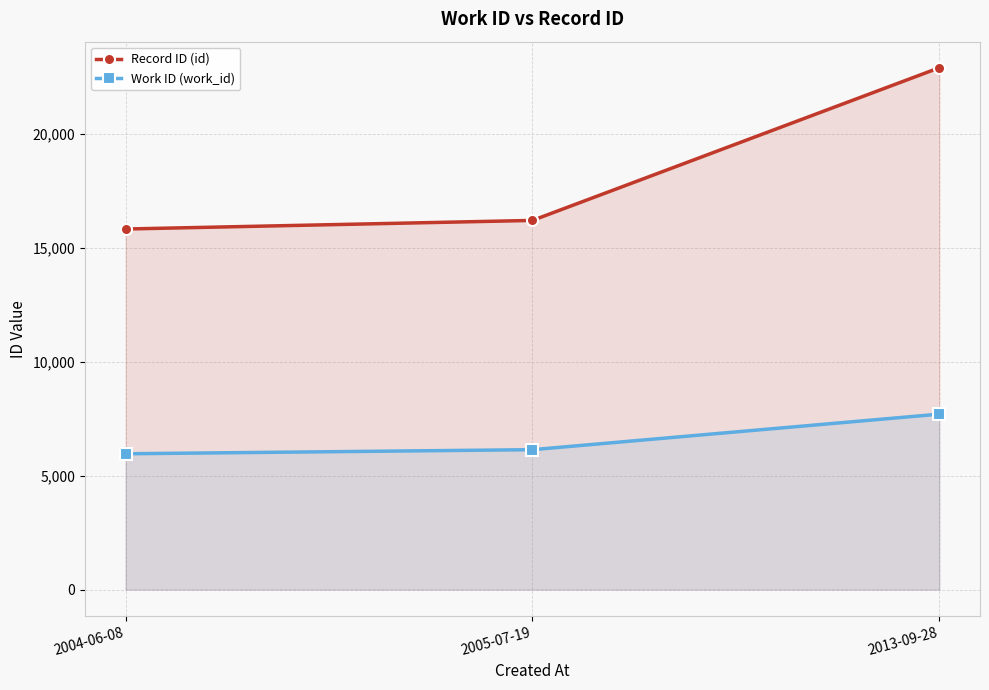

True or false: Record ID (id) has a value of 3212 at 2004-06-08.

False